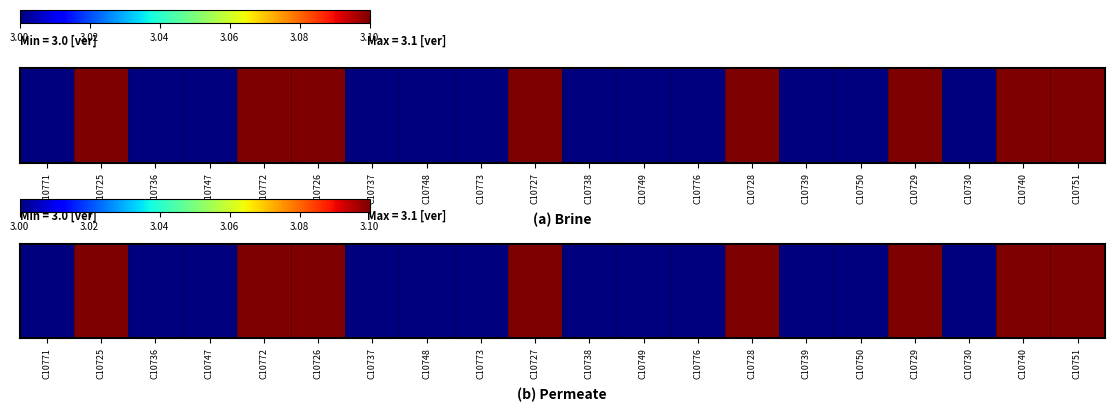

What is the sum of the values at C10773 and C10727?

6.1